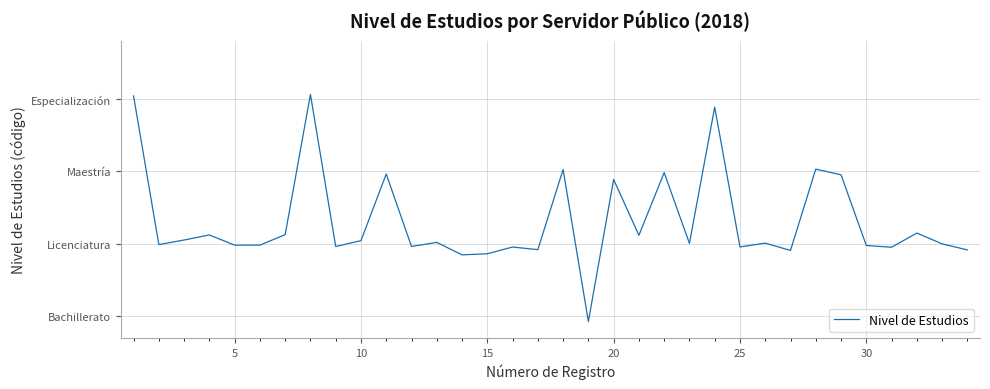

How many lines are shown in the chart?

1